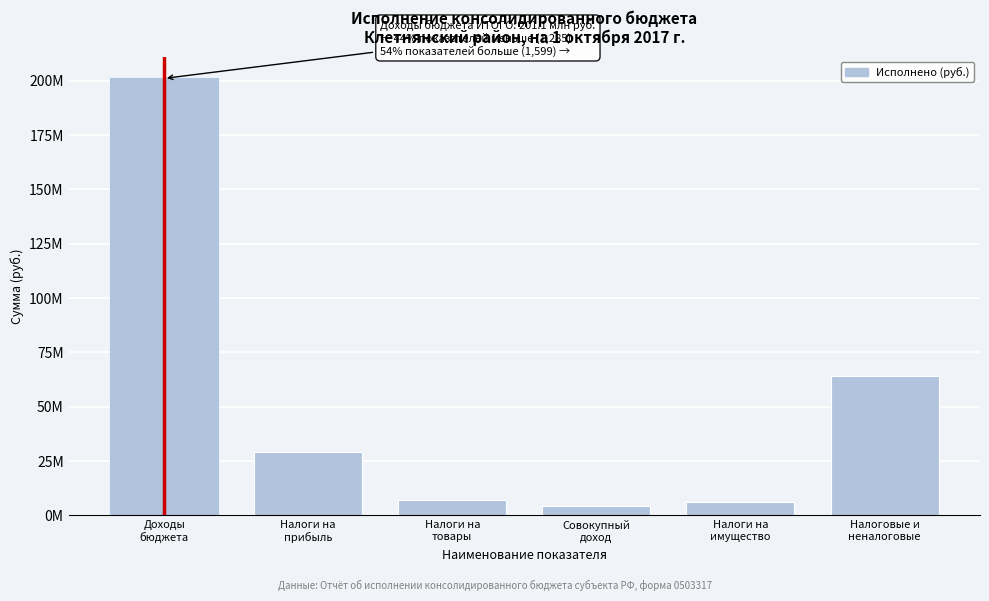

Are the bars horizontal?

No